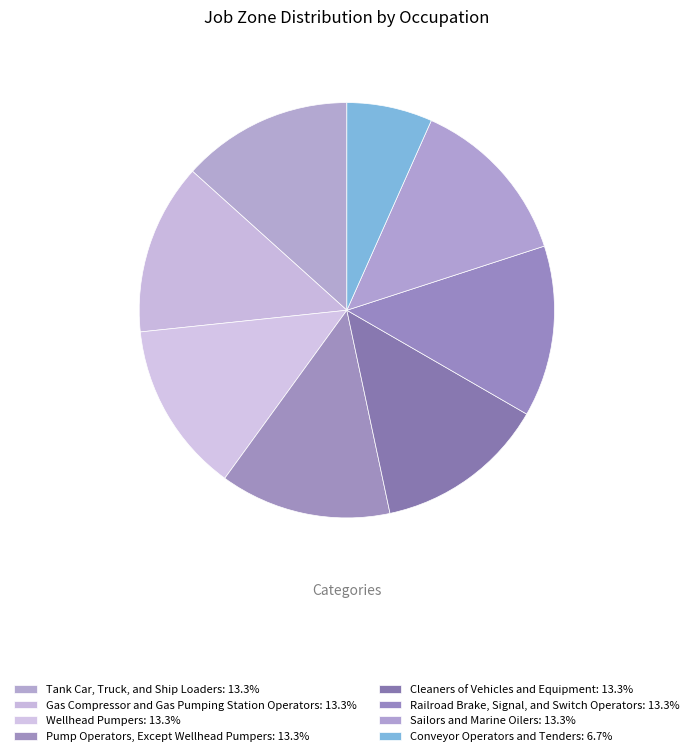

Which slice is the largest?

Tank Car, Truck, and Ship Loaders